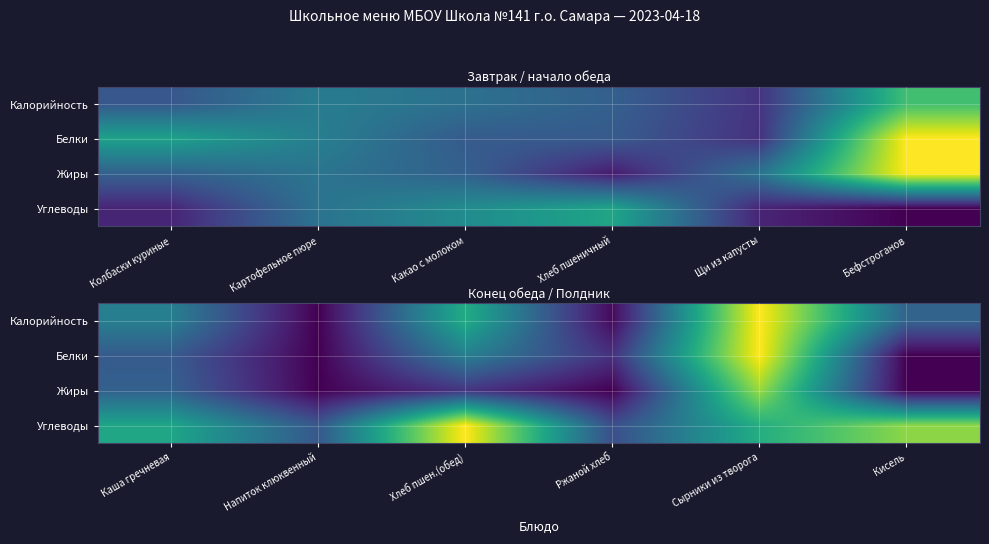

What is the sum of the Белки values at Напиток клюквенный and Ржаной хлеб?

0.1